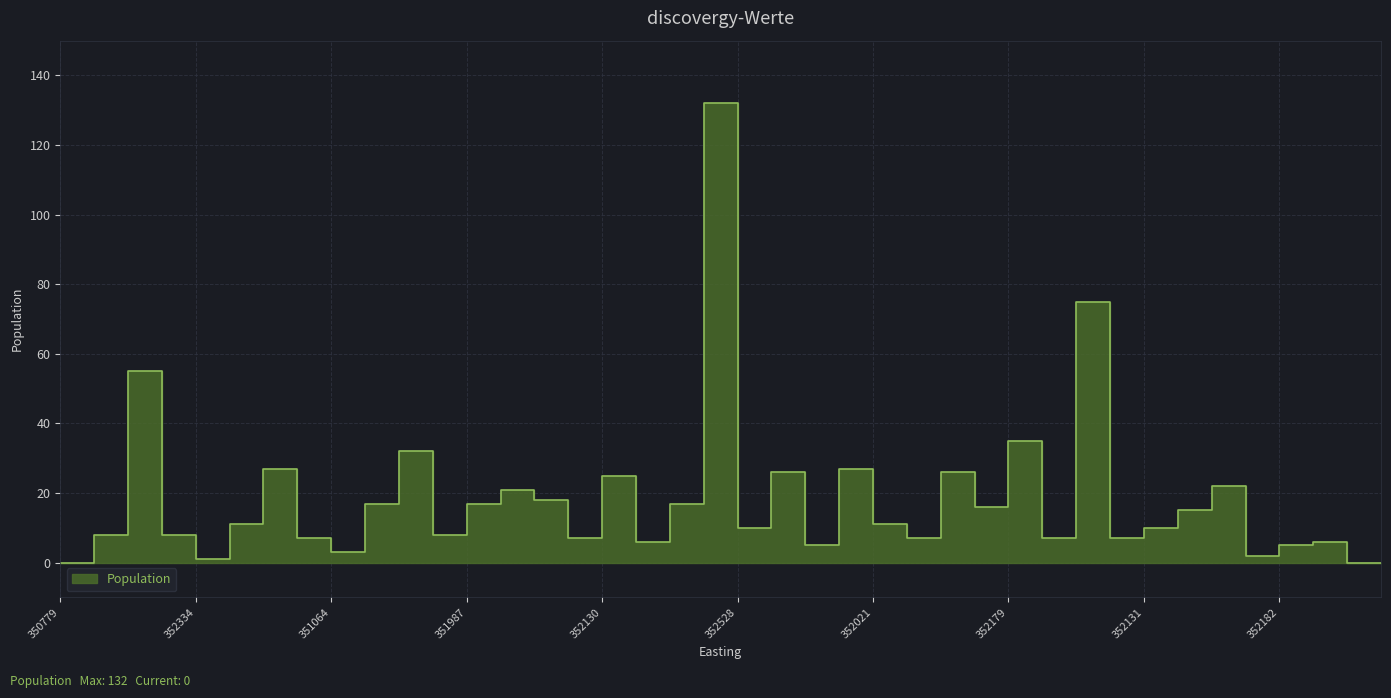

Count the number of categories in the chart.

40